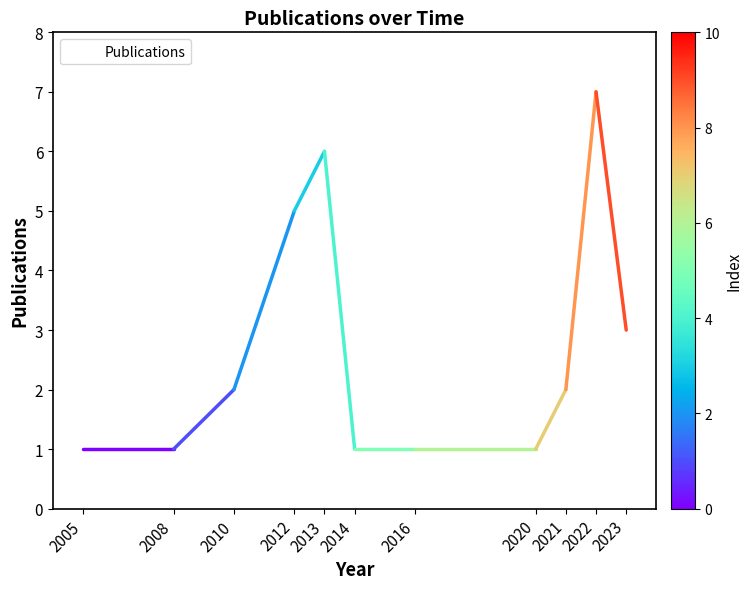

What is the maximum value shown in the chart?

7